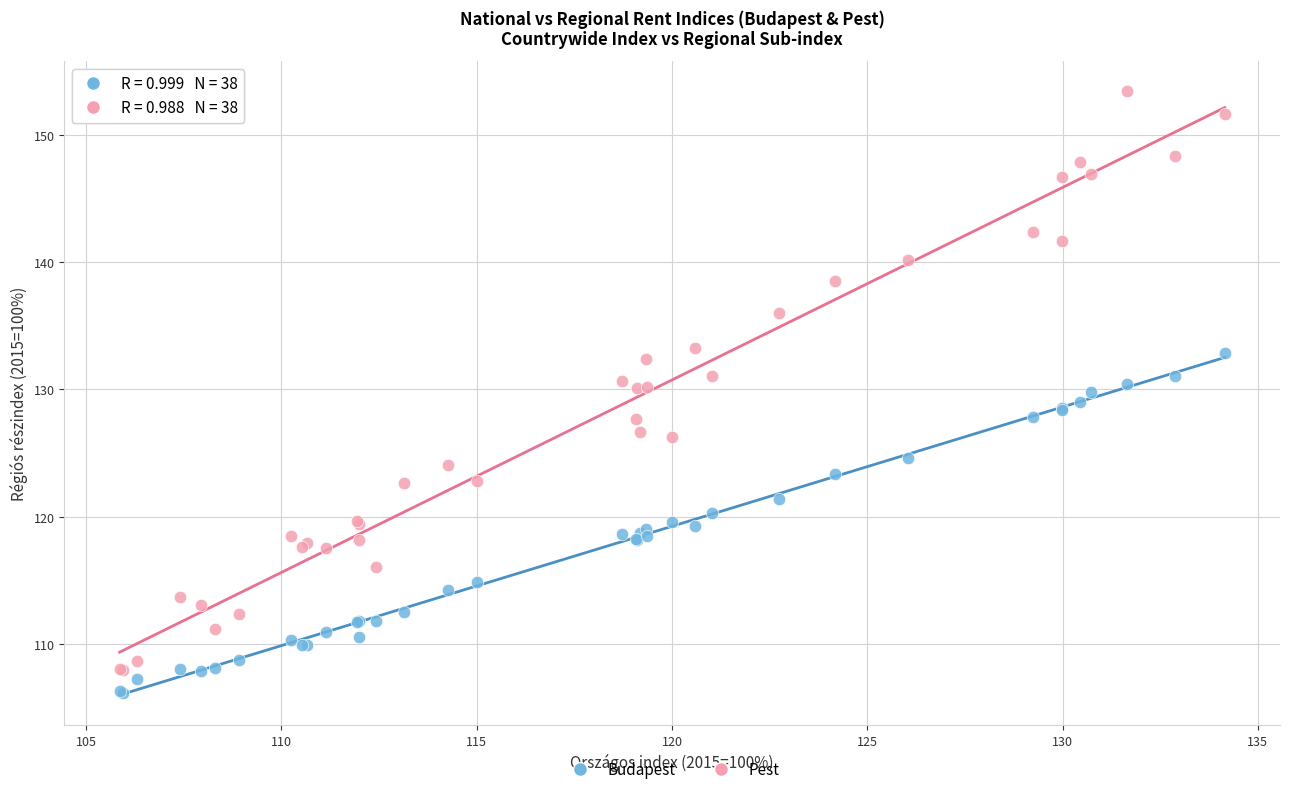

Which series has the largest Y range (max minus min)?

Pest